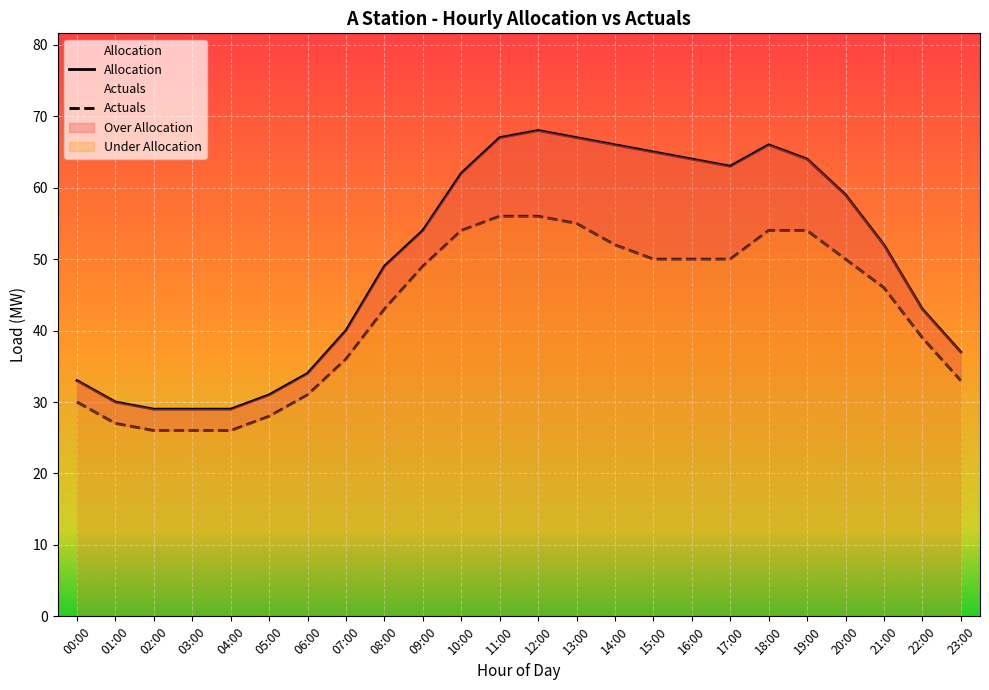

The Allocation series shows 66 at 14:00. True or false?

True